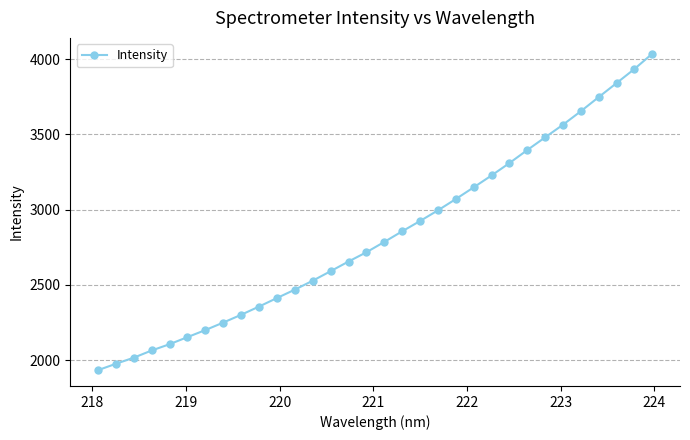

Does the chart display data point markers on the line(s)?

Yes